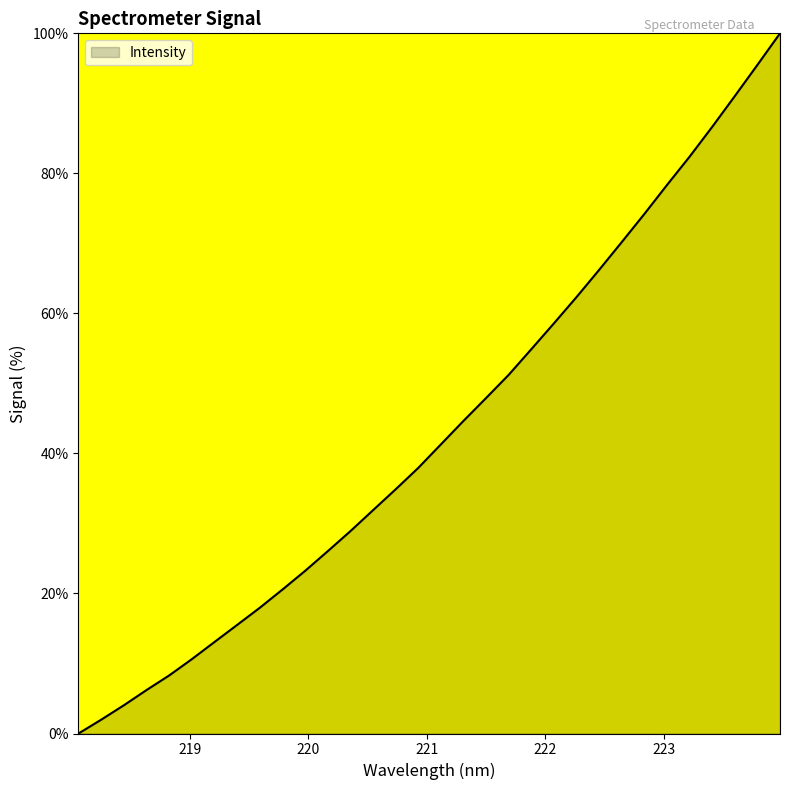

What is the difference between the maximum and minimum values?

100.0